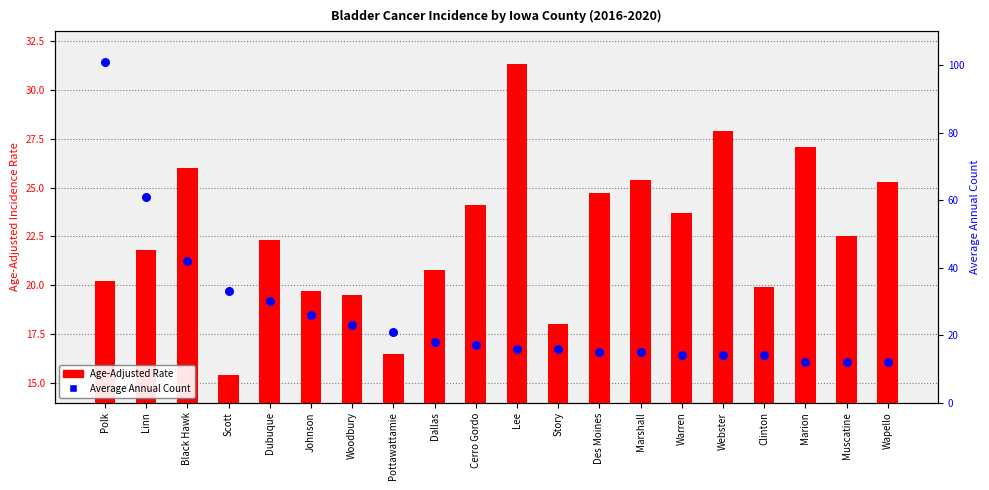

What are all the series names shown in the legend?

Age-Adjusted Rate, Average Annual Count